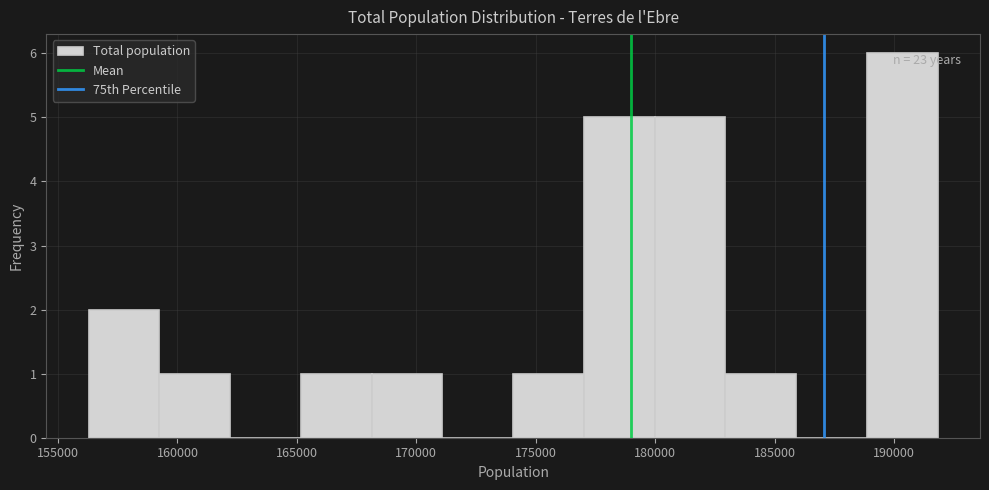

Over which range of the x-axis is the bar tallest?

189000 to 192000